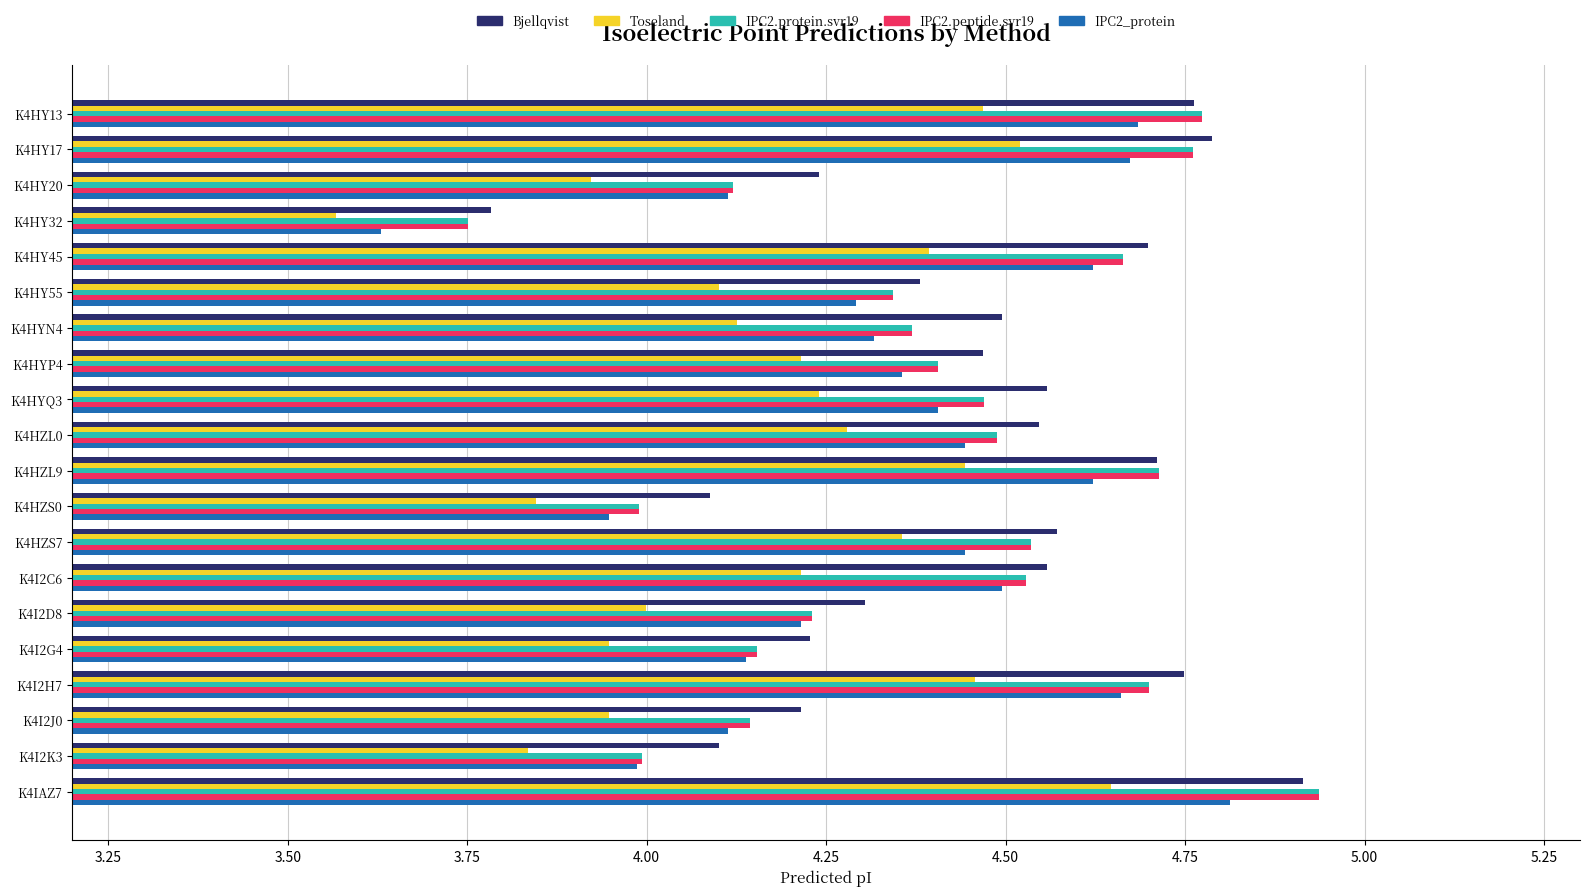

The IPC2.peptide.svr19 series shows 4.8 at K4HY13. True or false?

True